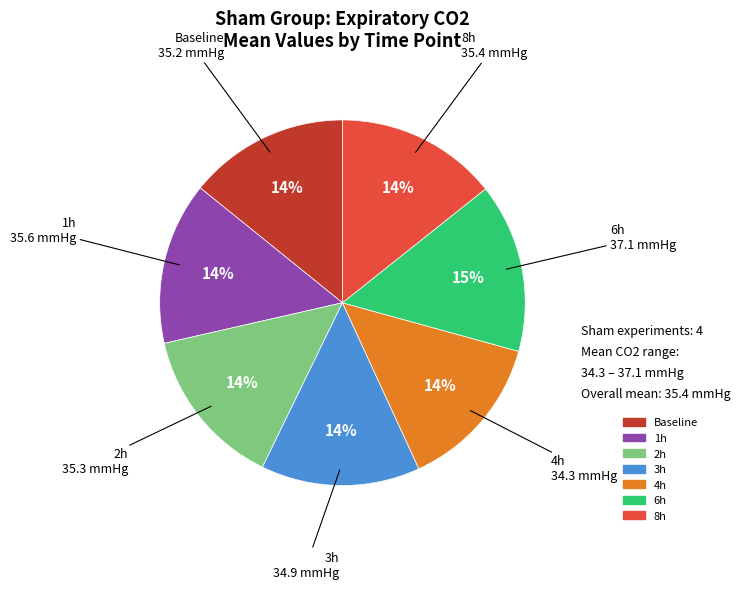

To the nearest percent, what is the difference between the largest and smallest slice percentages?

1%